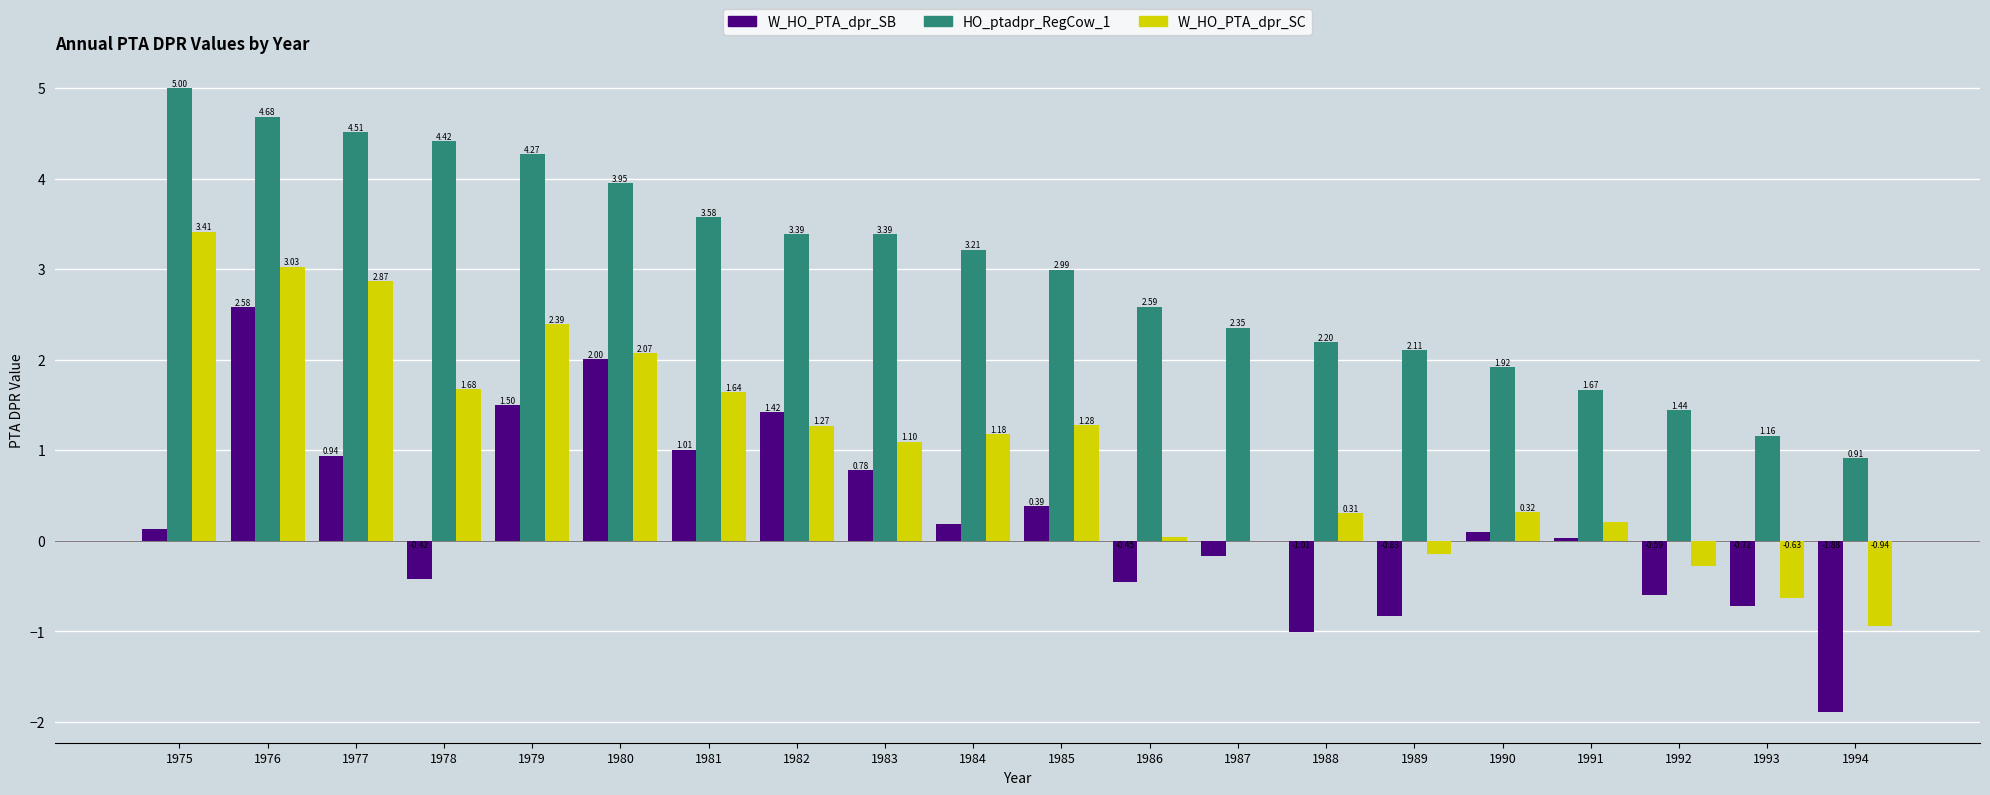

Between 1975 and 1994, which series saw the biggest shift?

W_HO_PTA_dpr_SC